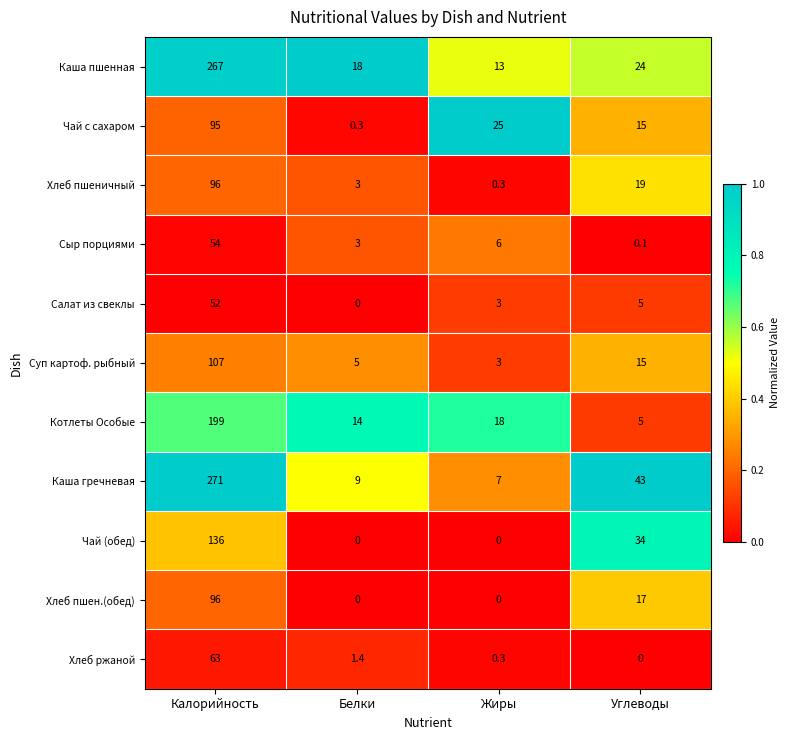

Which category has the highest value across all series?

Калорийность